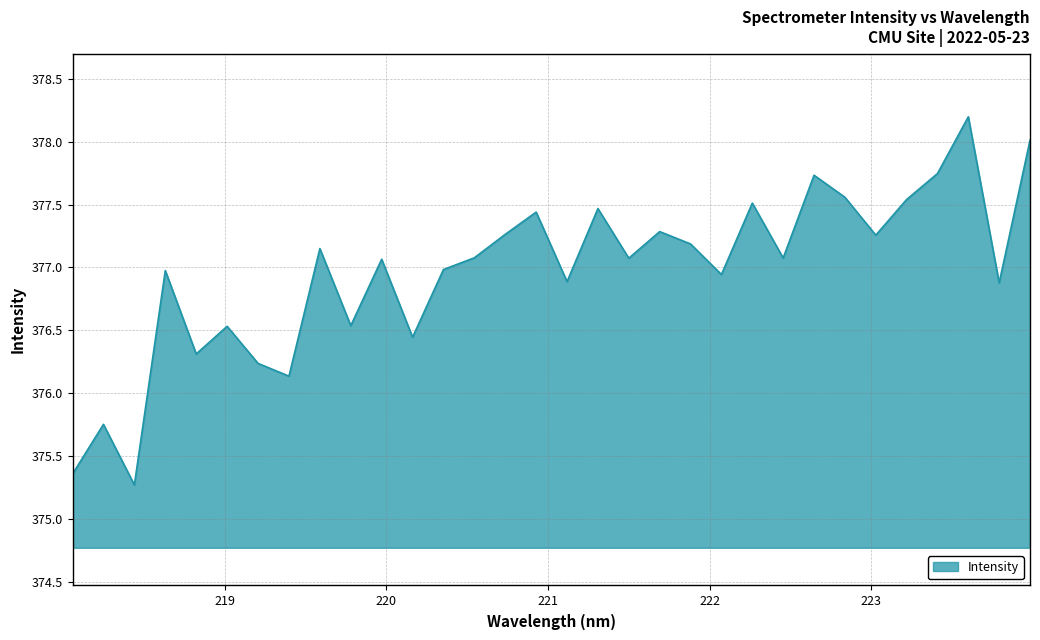

What is the minimum value shown in the chart?

375.3